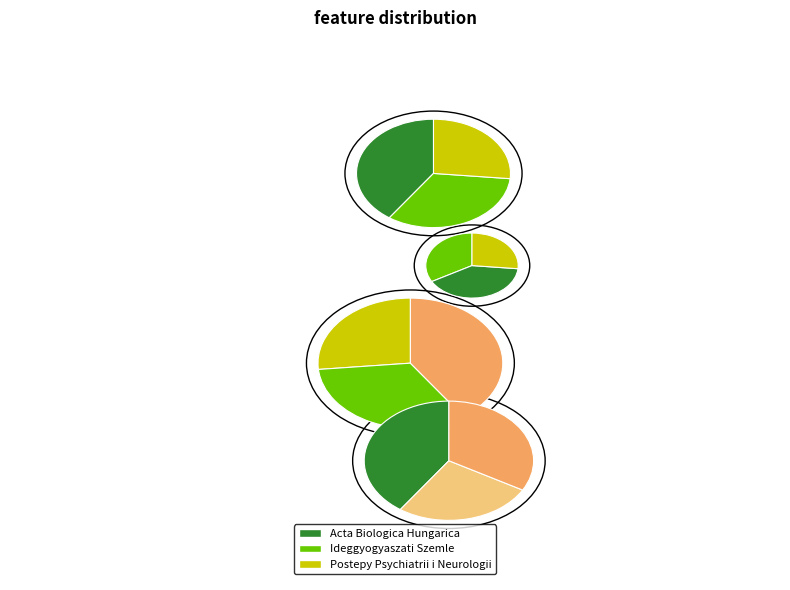

Count the number of slices in the pie.

3